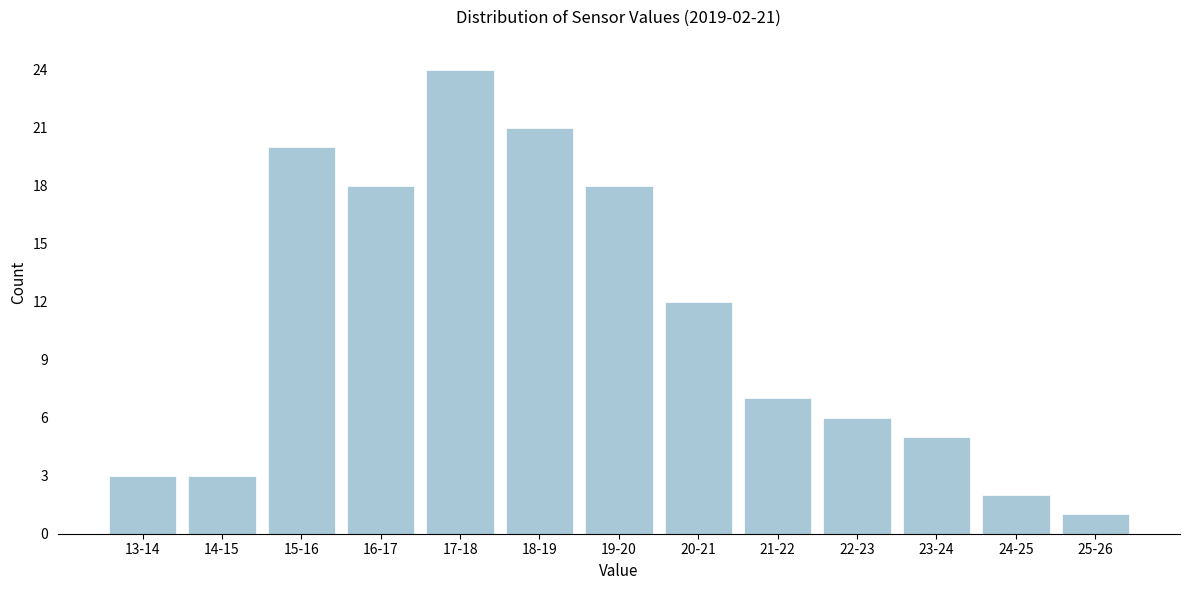

Reading right to left, what are all the values shown in this chart?

25-26=1	24-25=2	23-24=5	22-23=6	21-22=7	20-21=12	19-20=18	18-19=21	17-18=24	16-17=18	15-16=20	14-15=3	13-14=3